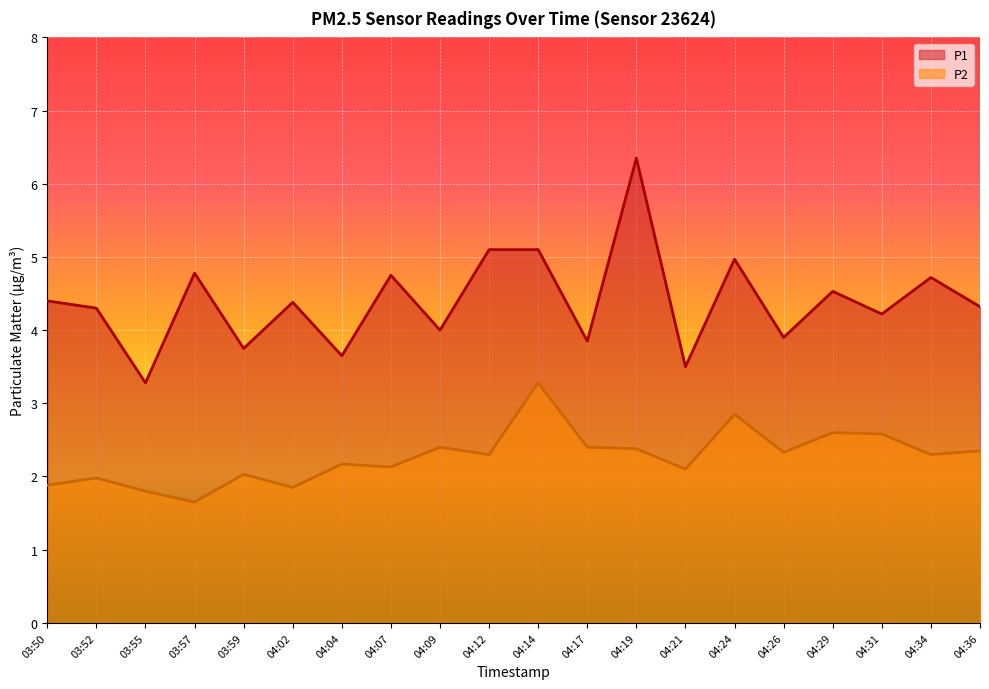

How many lines are shown in the chart?

2